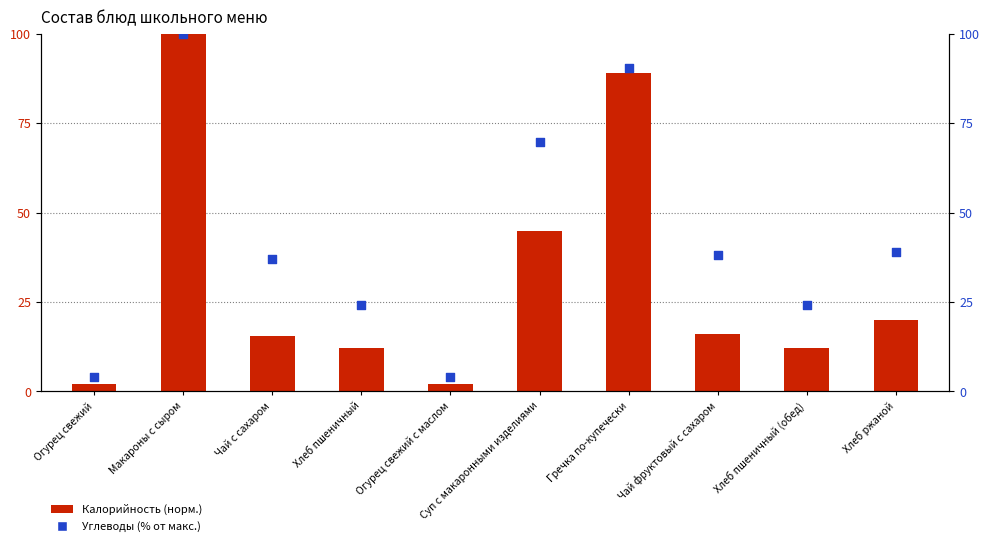

At how many categories does at least one series exceed 23?

8